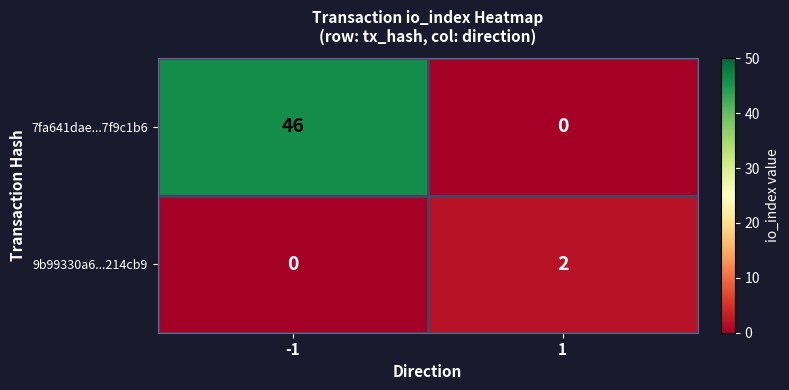

Reading left to right, list all the values displayed in this chart.

7fa641dae...7f9c1b6: -1=46	1=0
9b99330a6...214cb9: -1=0	1=2